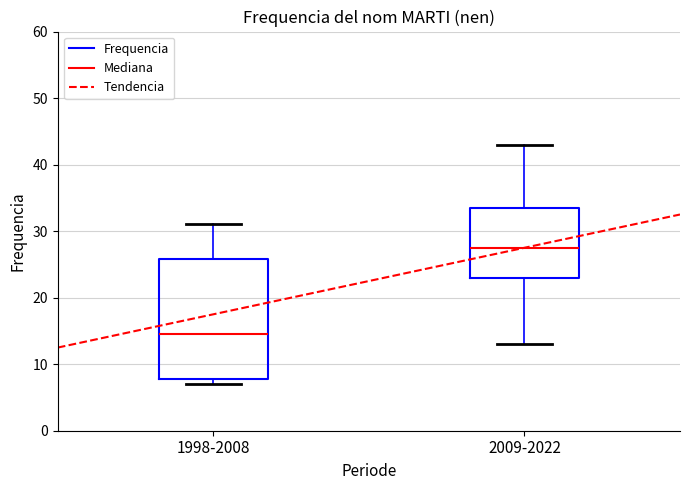

Where is the upper edge of the box for 1998-2008 on the y-axis? The values are not printed on the chart, so give them approximately, as read against the axis.

26